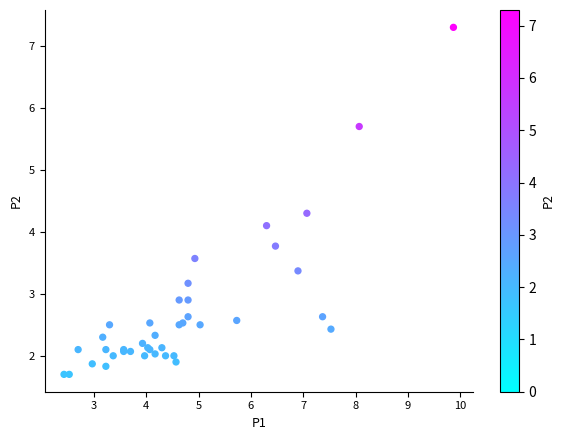

What Y value in the scatter plot is closest to 4?

4.1